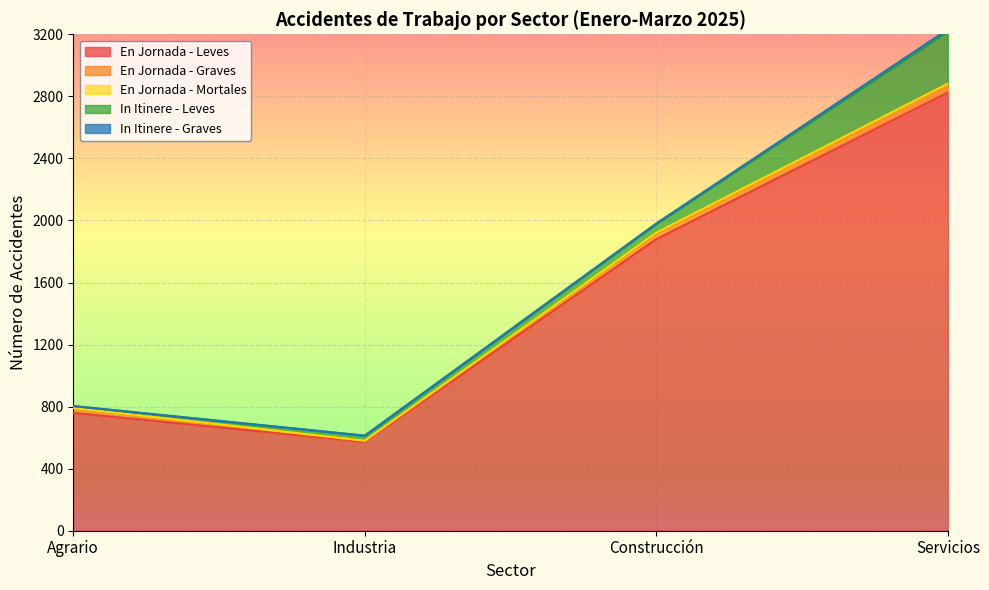

What is the sum of all En Jornada - Leves values?

6038